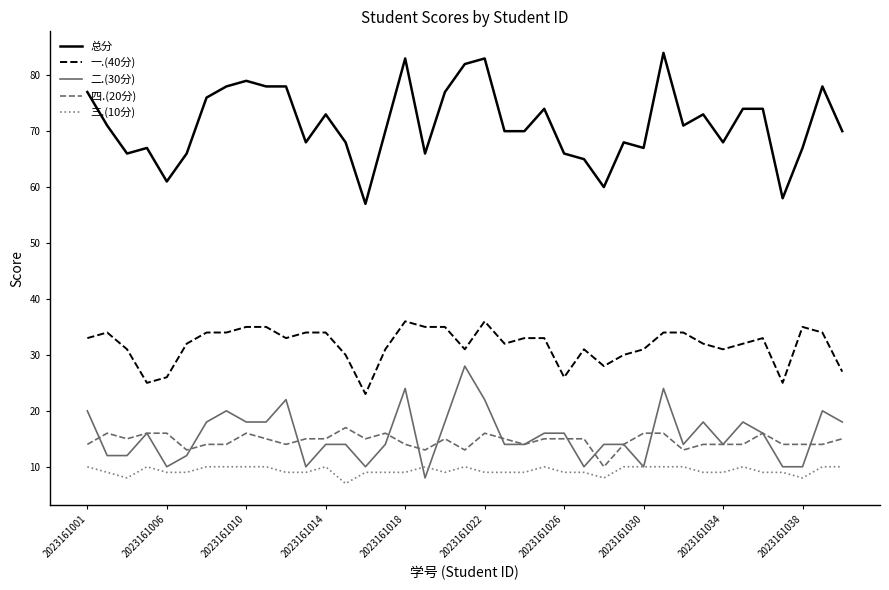

At how many categories does at least one series exceed 7?

39